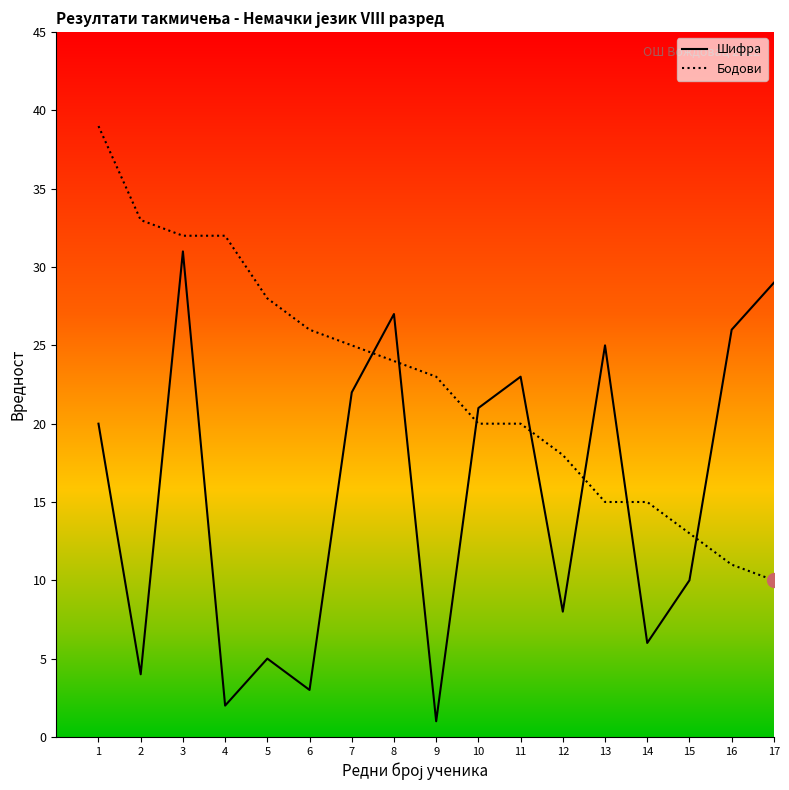

At which label does Шифра reach its peak?

3